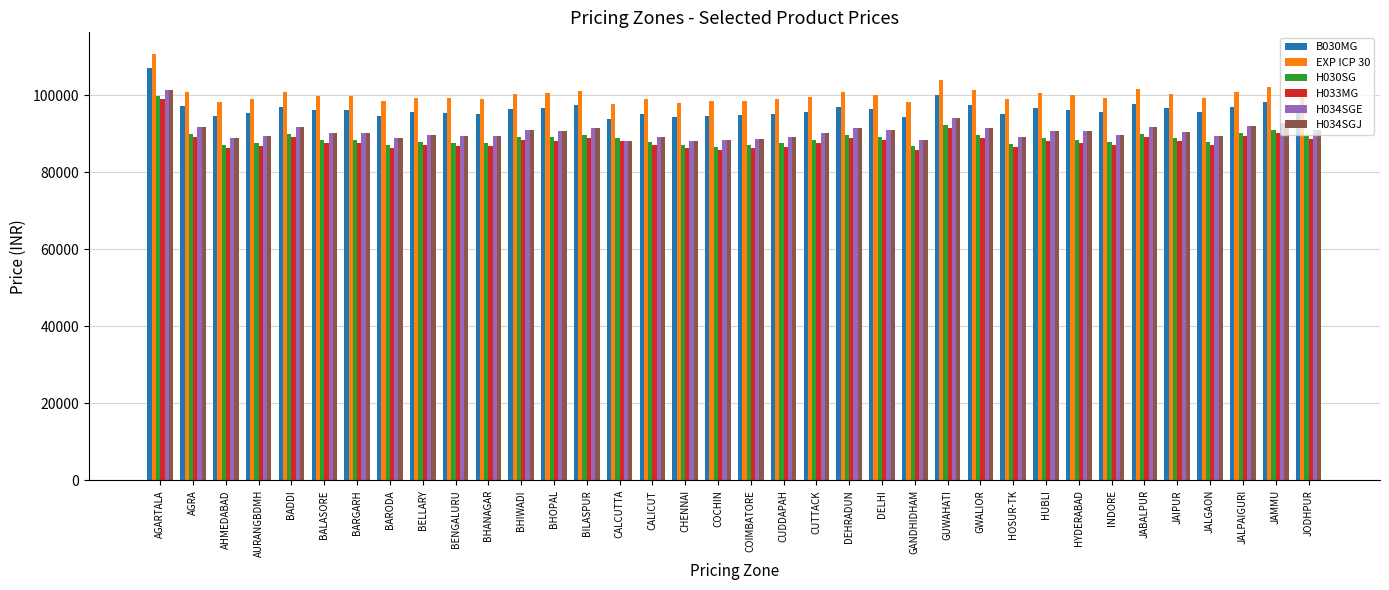

What value does the H030SG series have at GANDHIDHAM, to the nearest 100?

86700